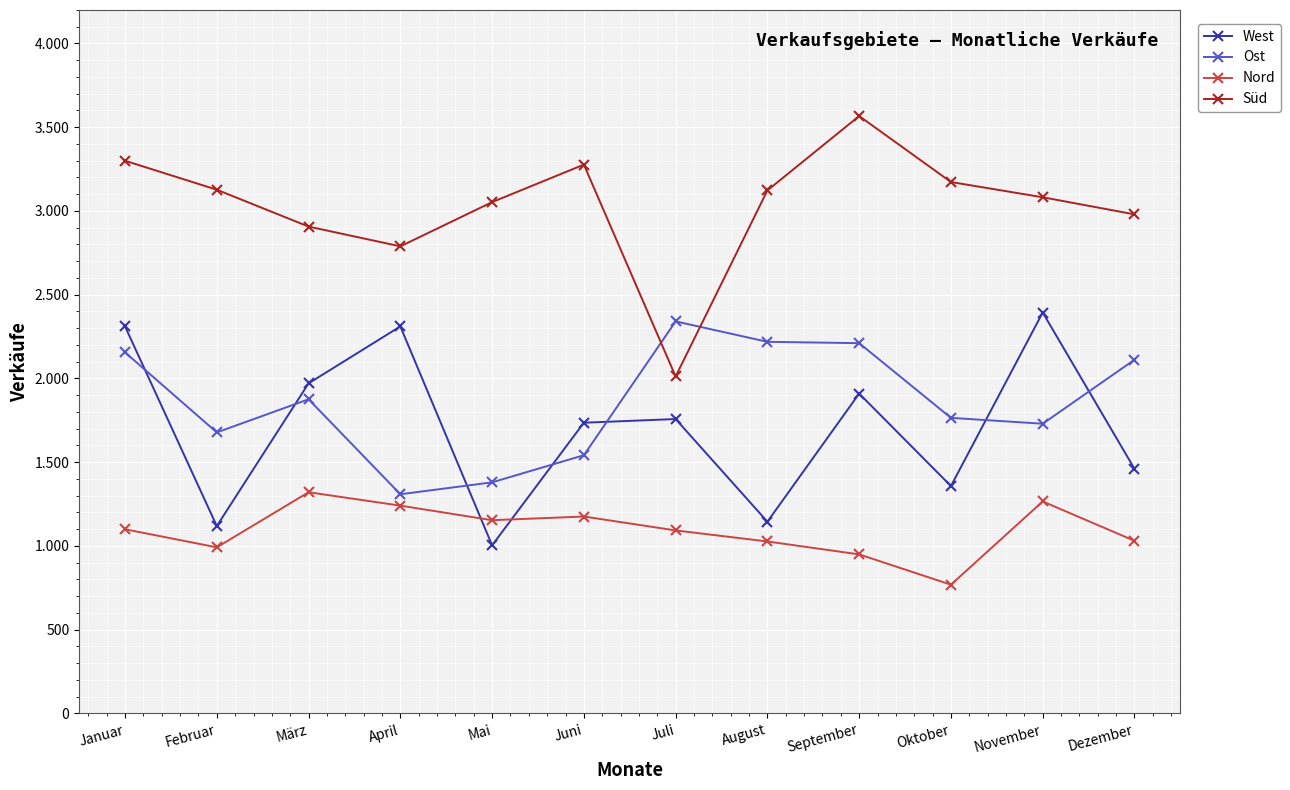

True or false: Süd and West cross at least once.

False